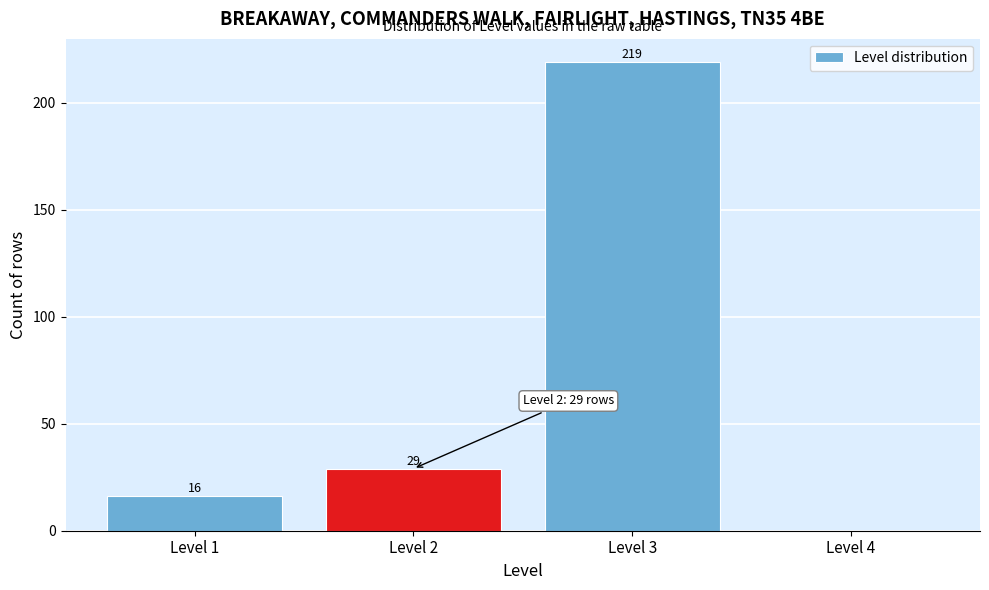

Which range on the x-axis has the tallest bar?

2.5 to 3.5